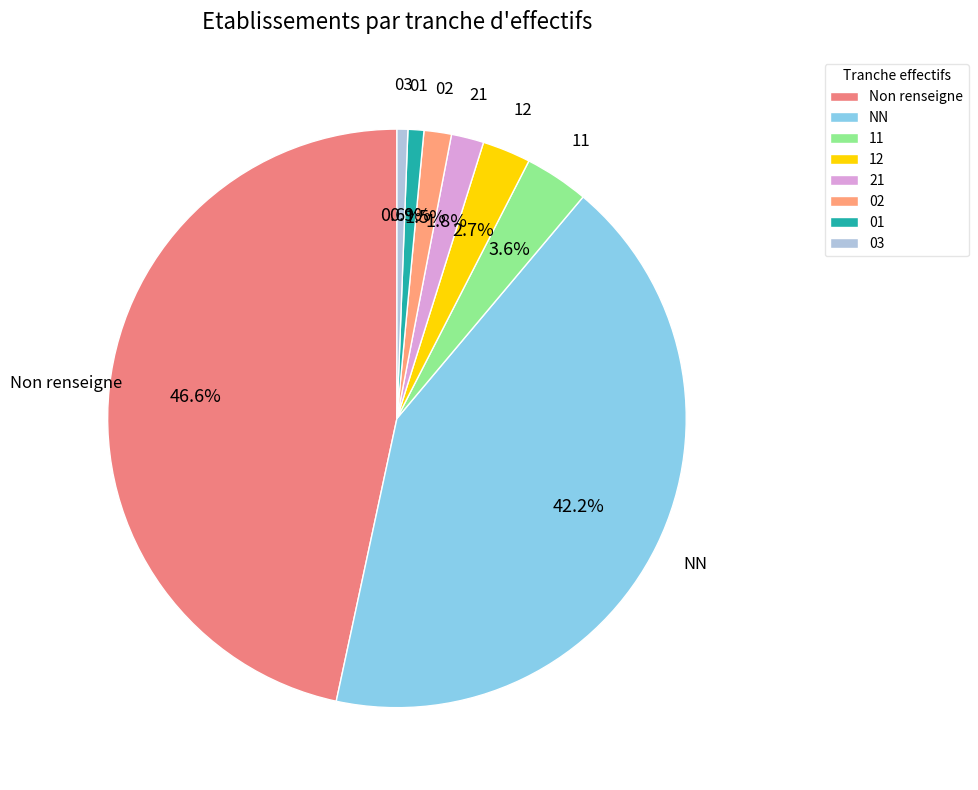

Approximately how many times larger is the value at 02 compared to 21?

0.8